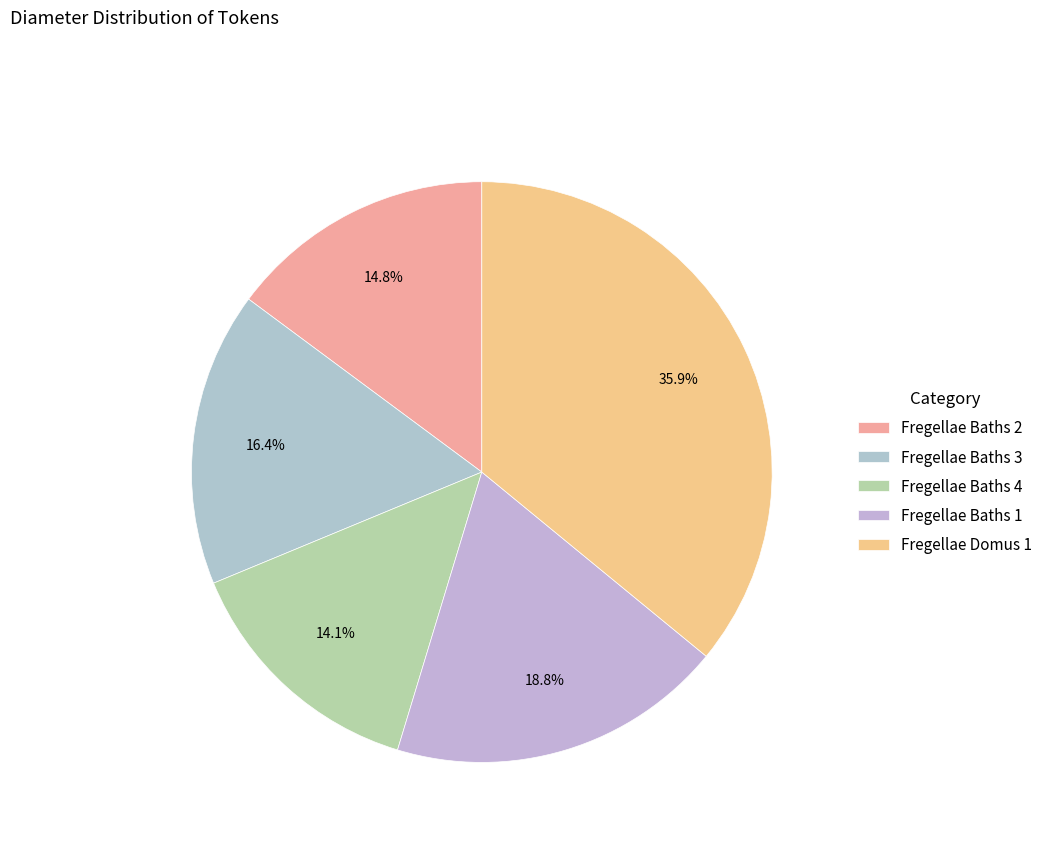

Which has a higher value, Fregellae Baths 3 or Fregellae Baths 1?

Fregellae Baths 1